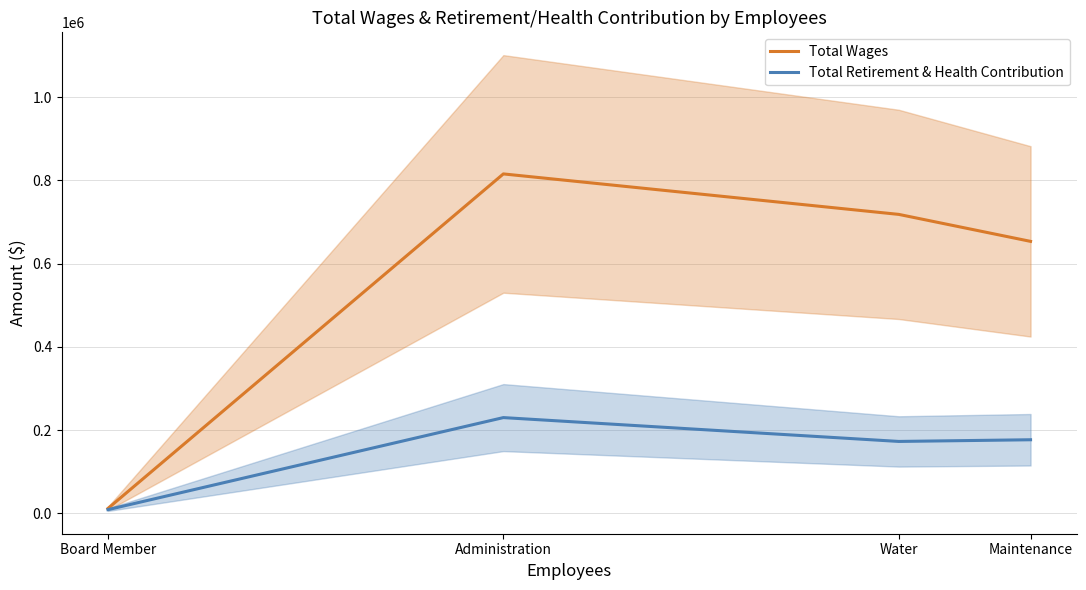

What is the maximum value shown in the chart?

815274